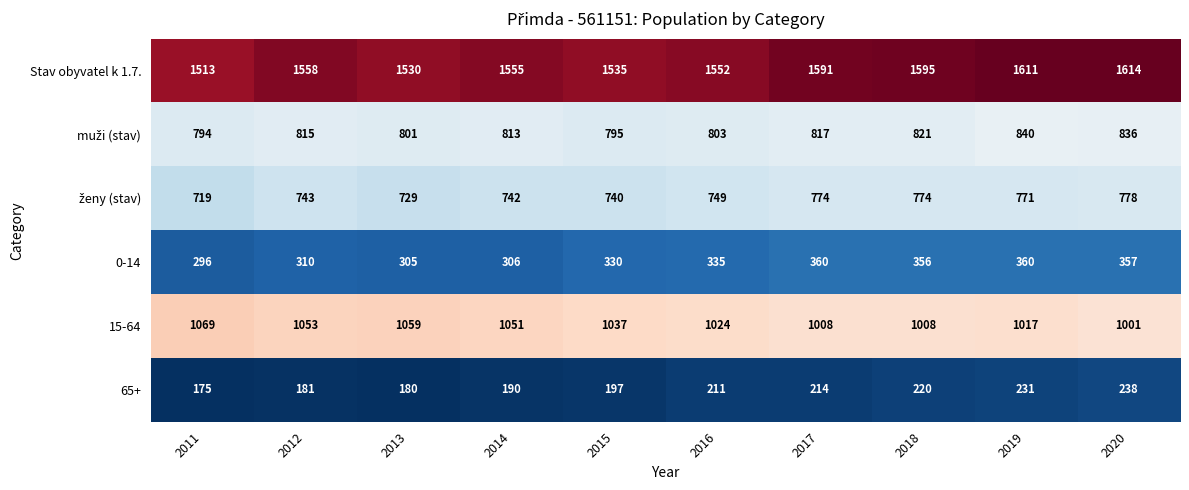

What is the difference between the maximum and minimum values in the Stav obyvatel k 1.7. series?

101